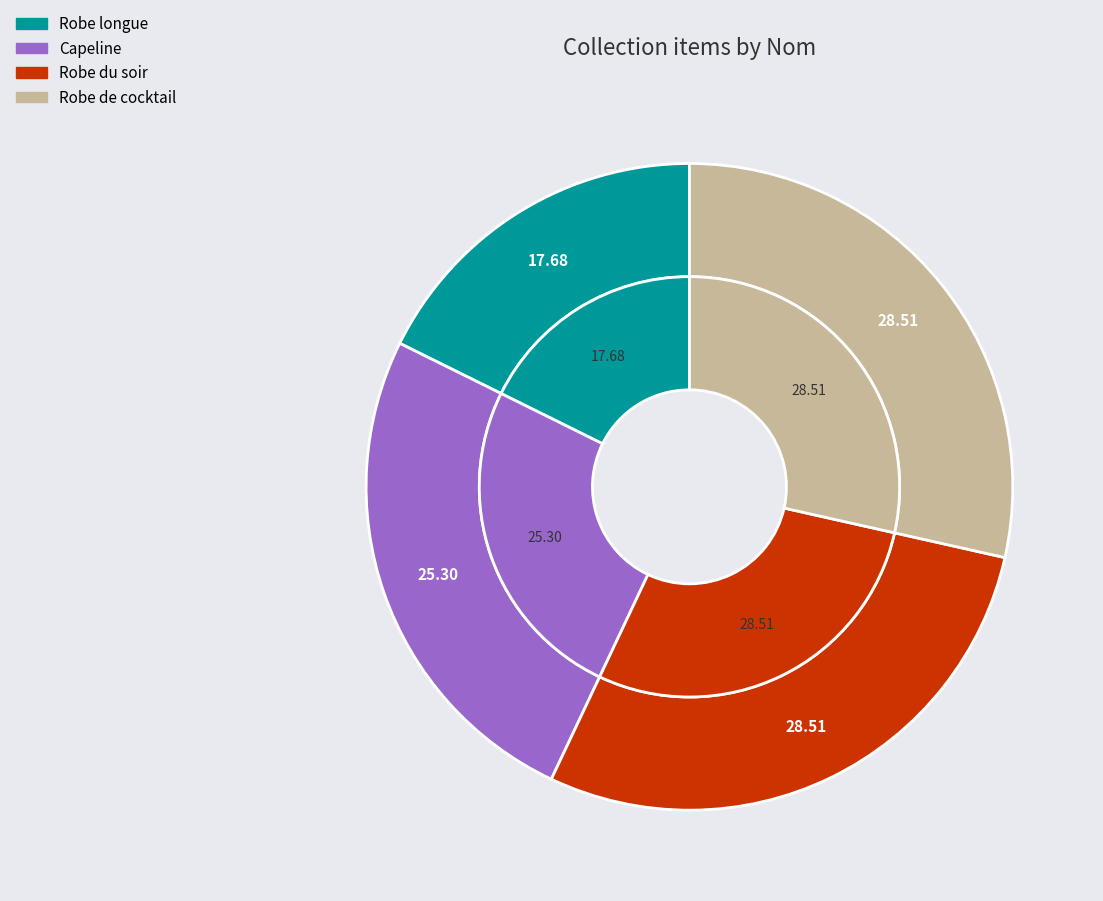

Is the sum of Robe de cocktail and Robe du soir greater than half?

Yes